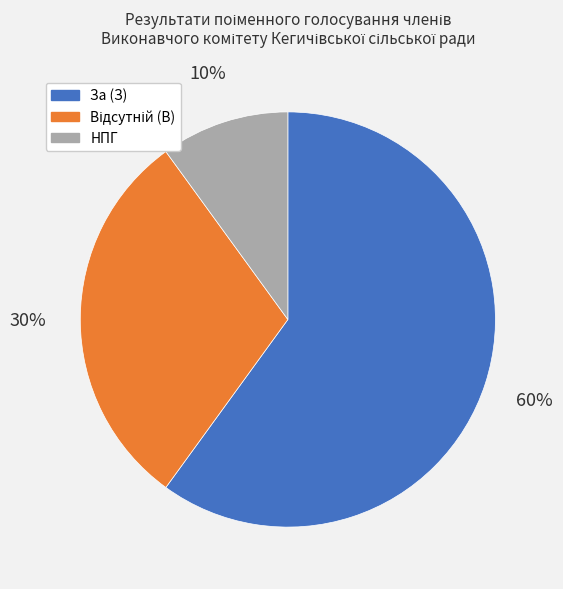

Is there a majority slice in this chart?

Yes